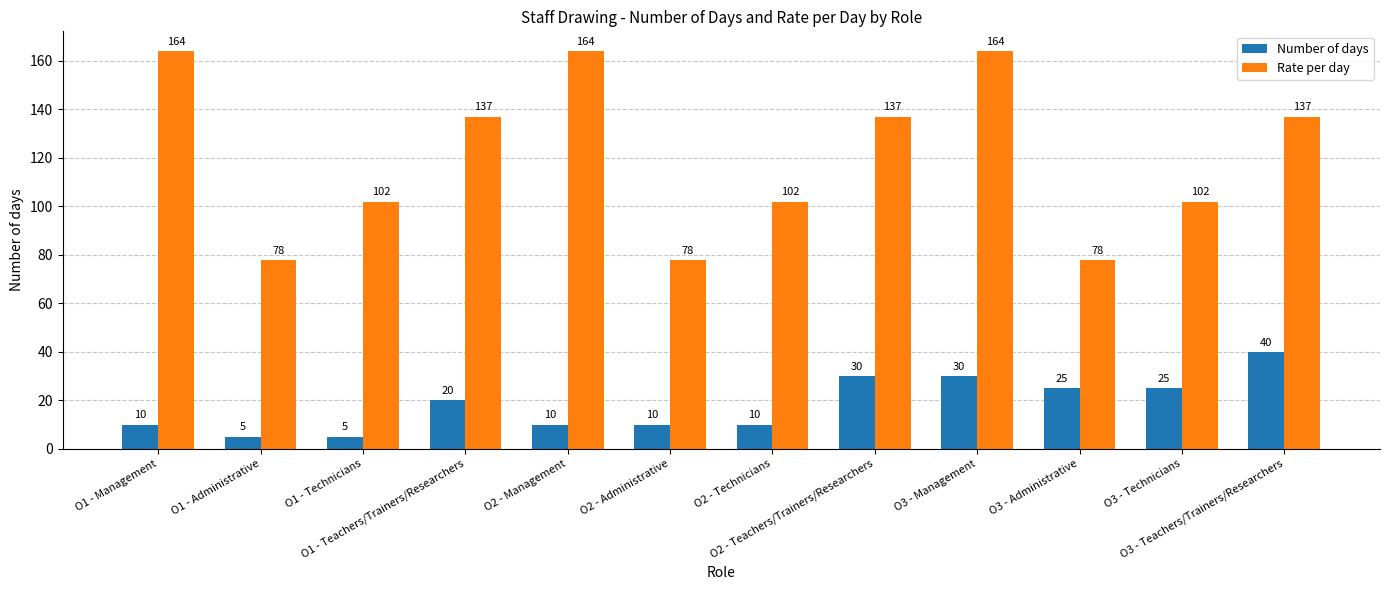

Which category has the highest value in the Number of days series?

O3 - Teachers/Trainers/Researchers